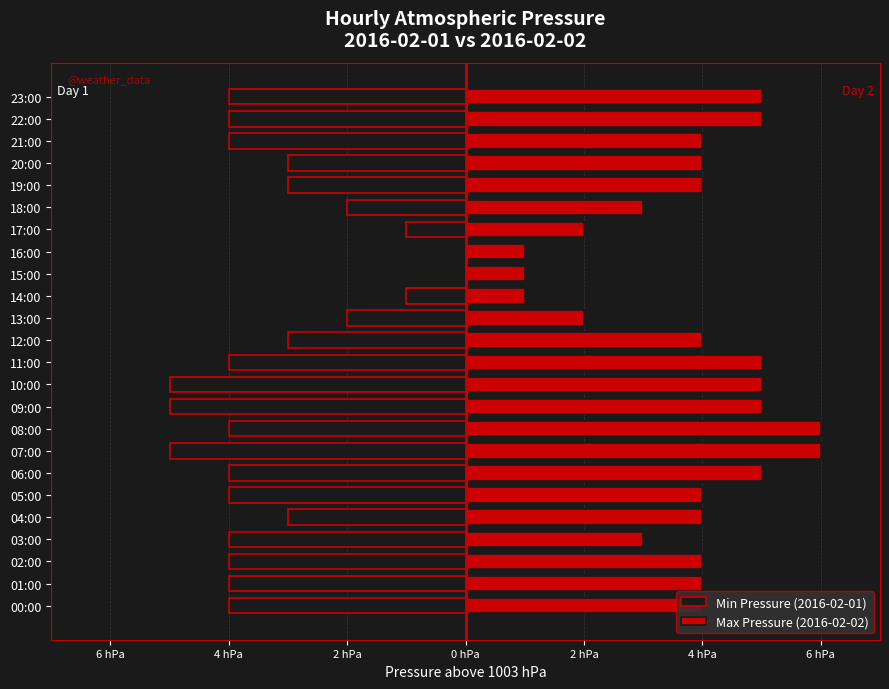

True or false: Min Pressure (2016-02-01) has a value of -2 at 05:00.

False